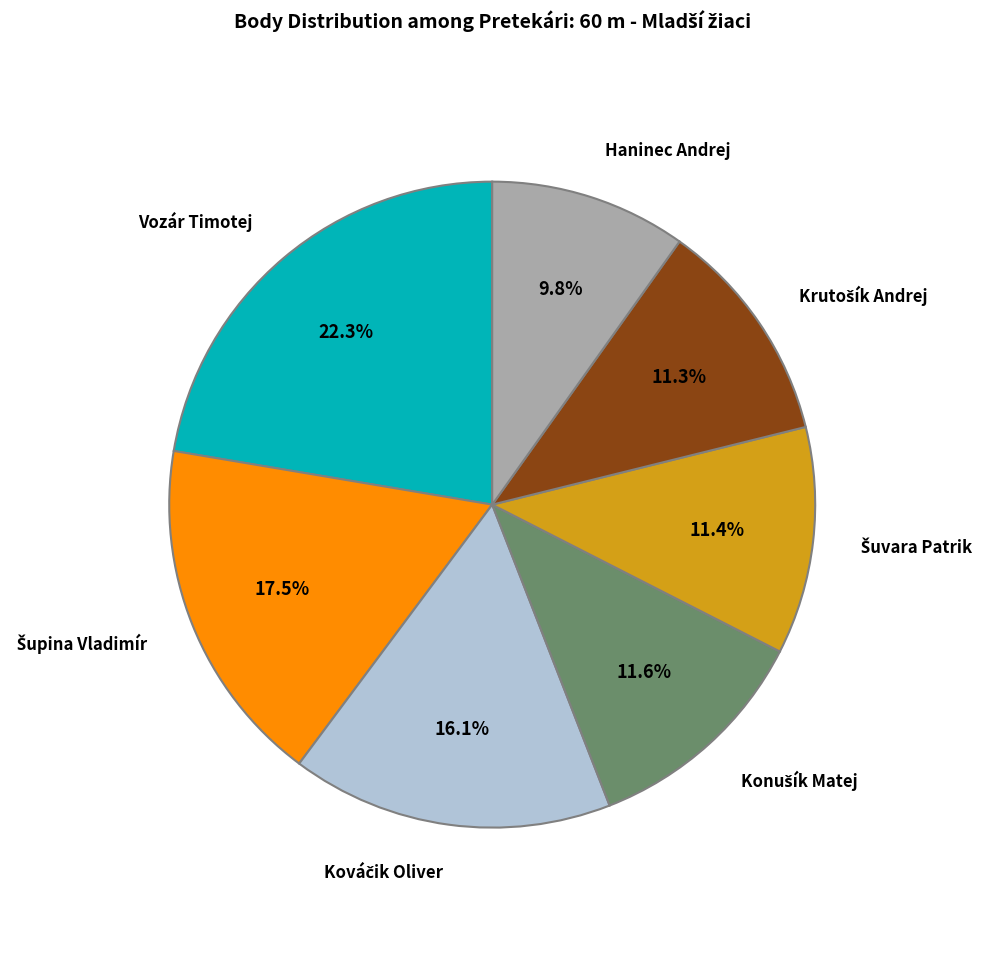

Is there any slice that represents more than half of the pie?

No